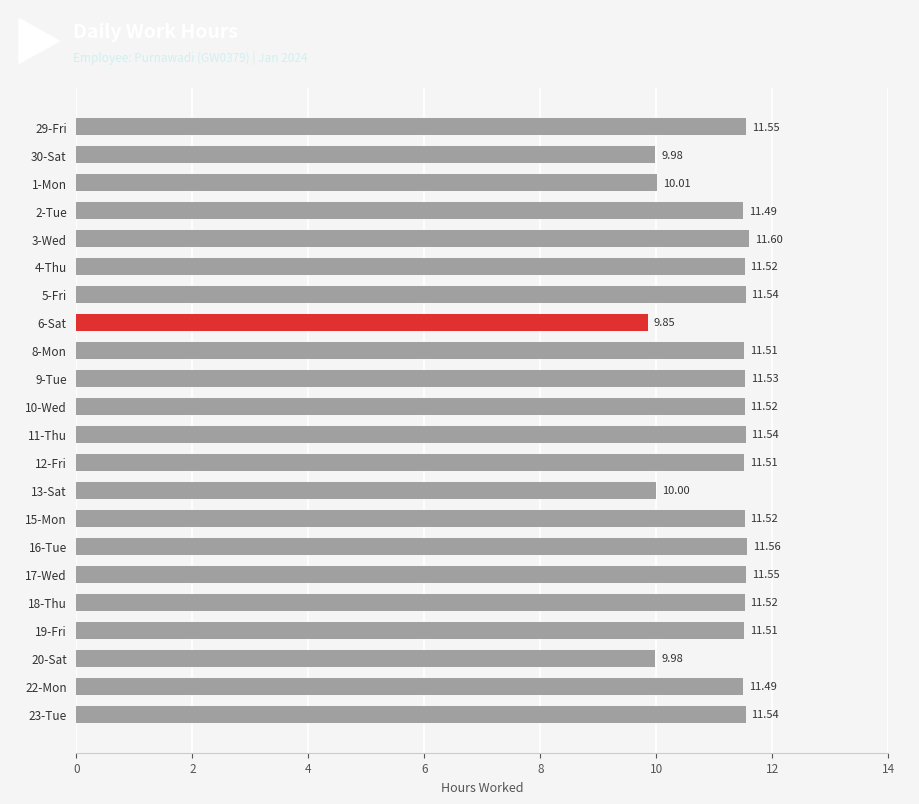

What is the difference between the maximum and second lowest values?

1.6